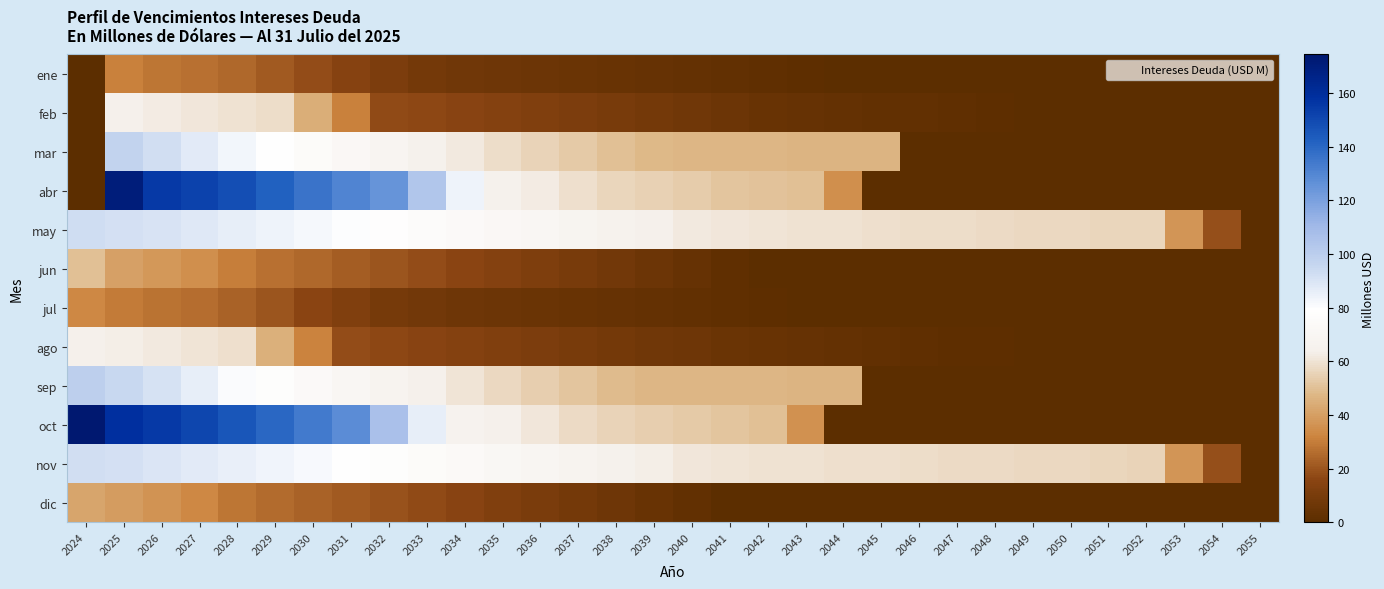

What is the greatest value displayed?

174.3